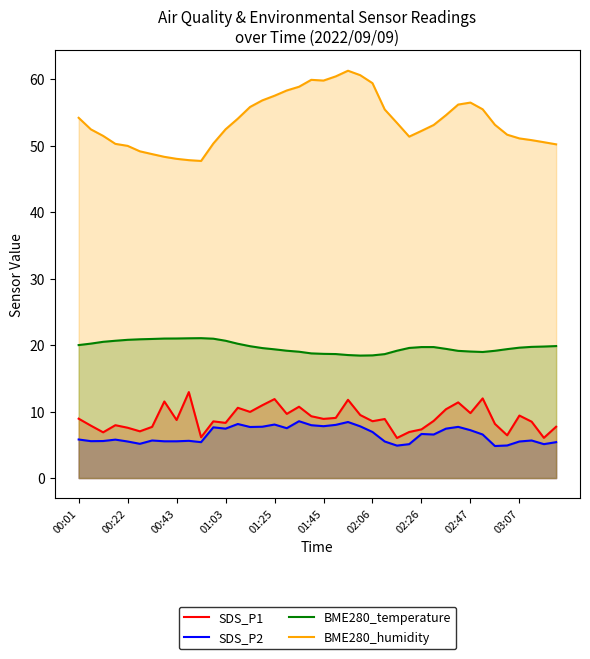

Which series has the largest range (max minus min)?

BME280_humidity